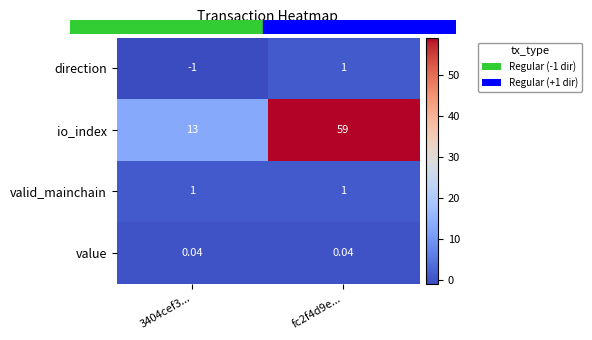

What is the maximum value shown in the chart?

59.0